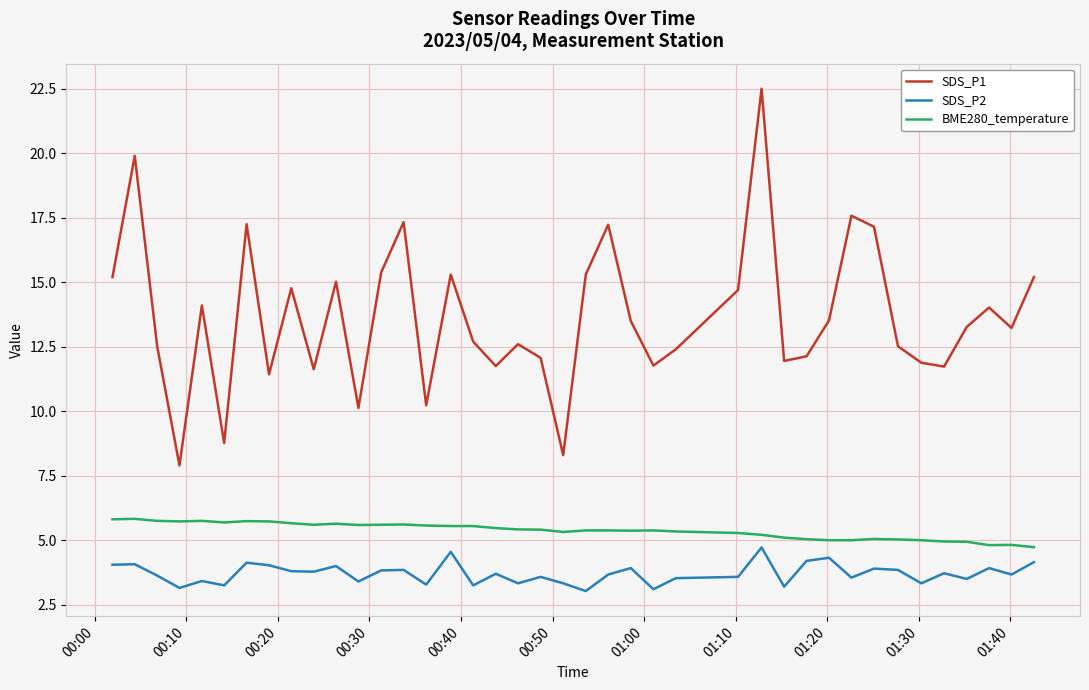

List the series in order of their overall mean, lowest first.

SDS_P2, BME280_temperature, SDS_P1